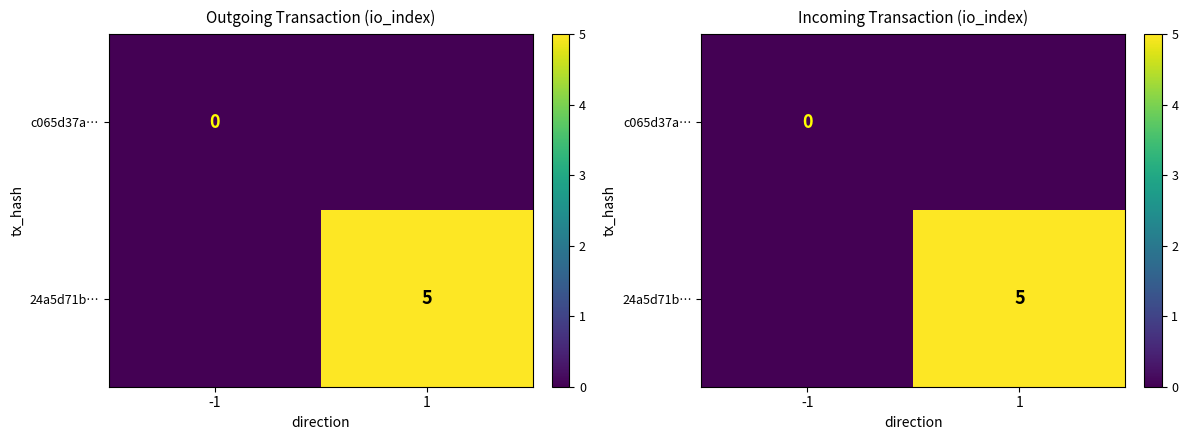

What is the maximum value for 24a5d71b…?

5